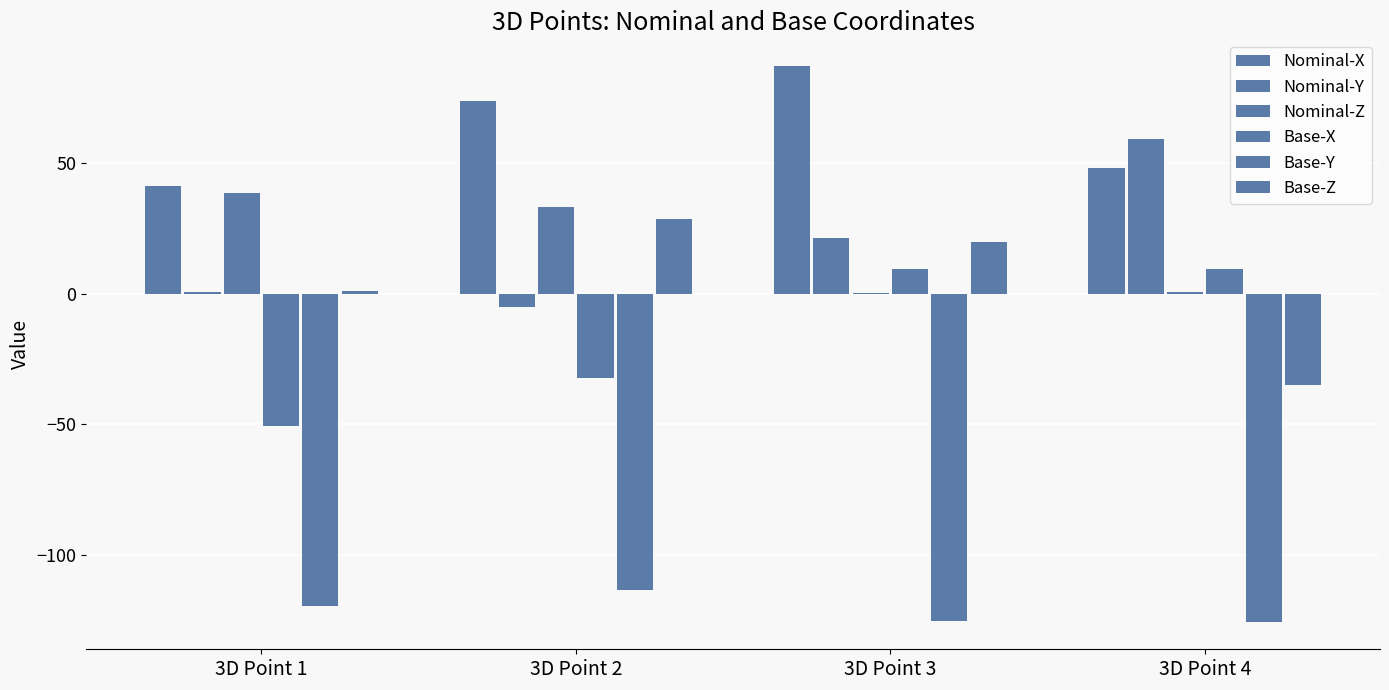

The value of Nominal-Y at 3D Point 1 is 0.7. True or false?

True